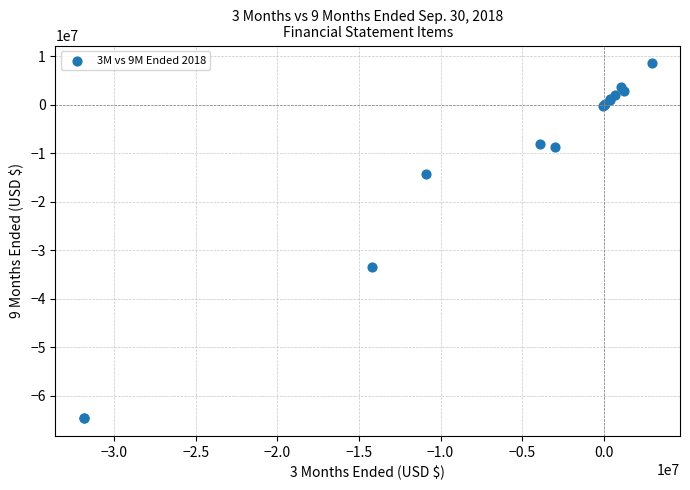

What Y value in the scatter plot is closest to -28028179?

-33502092